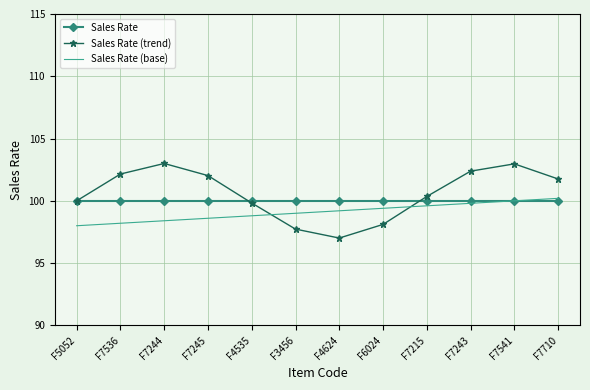

List the series in order of their peak value, highest first.

Sales Rate (trend), Sales Rate (base), Sales Rate